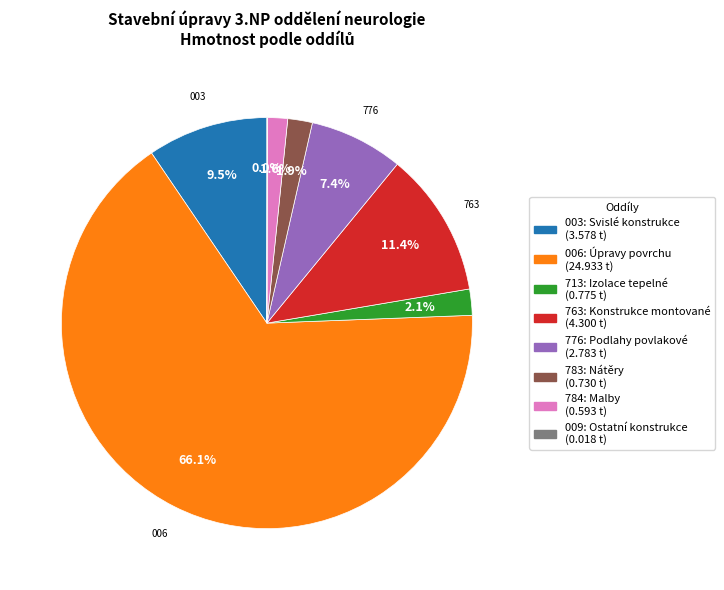

Which has a higher value, 763: Konstrukce montované or 784: Malby?

763: Konstrukce montované